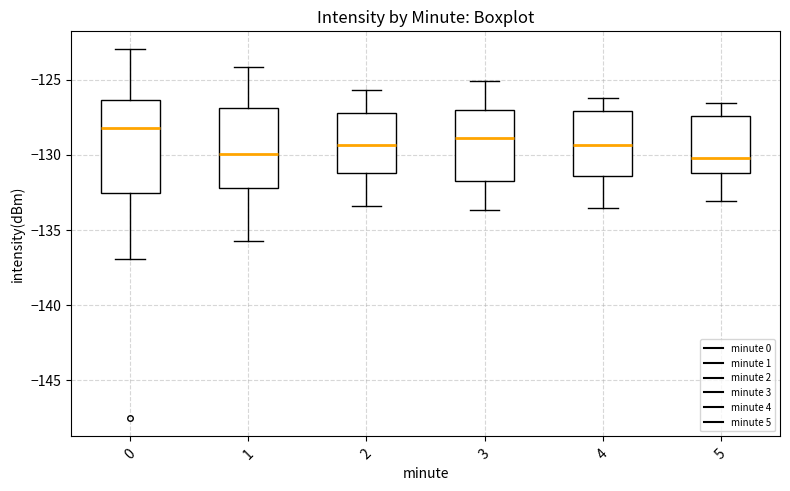

Reading left to right, transcribe this box plot: for each box, give where its median line is, the range the box spans, and where its two whiskers end, as read against the y-axis. The values are not printed on the chart, so give them approximately, as read against the axis.

0: median -128.0, box -132.5 to -126.5, whiskers -137.0 to -123.0
1: median -130.0, box -132.0 to -127.0, whiskers -136.0 to -124.0
2: median -129.5, box -131.0 to -127.0, whiskers -133.5 to -125.5
3: median -129.0, box -132.0 to -127.0, whiskers -133.5 to -125.0
4: median -129.5, box -131.5 to -127.0, whiskers -133.5 to -126.0
5: median -130.0, box -131.0 to -127.5, whiskers -133.0 to -126.5